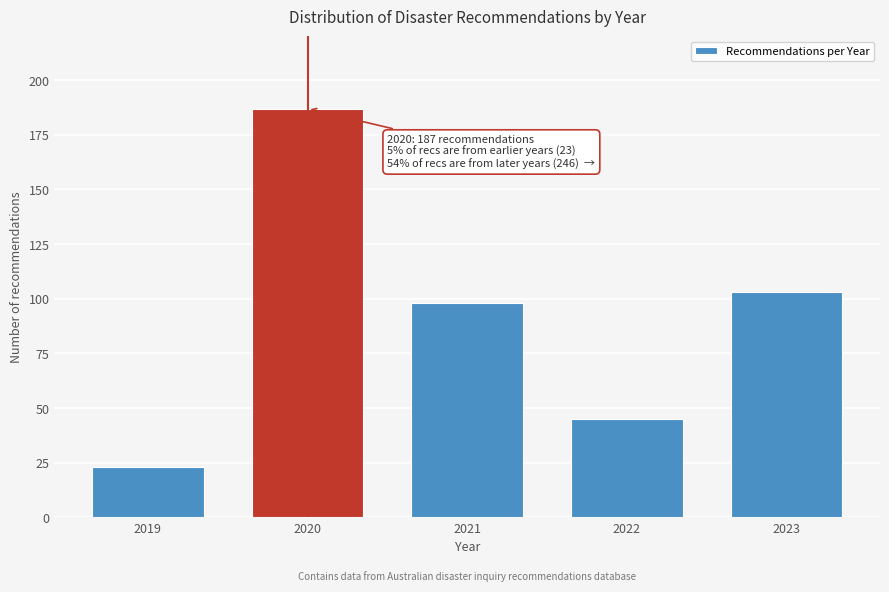

Reading right to left, extract all data points from this chart.

2023=103	2022=45	2021=98	2020=187	2019=23